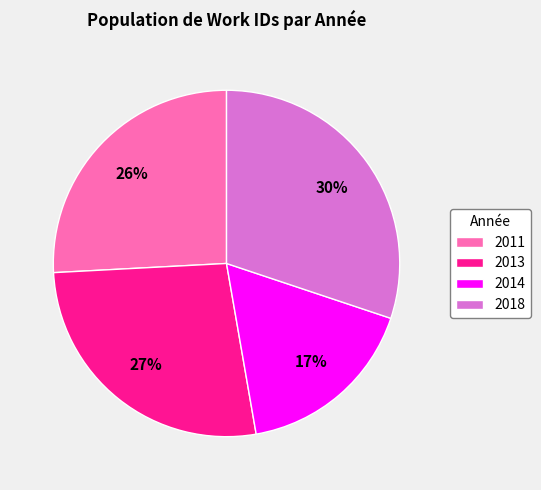

Rank the categories by value from lowest to highest.

2014, 2011, 2013, 2018